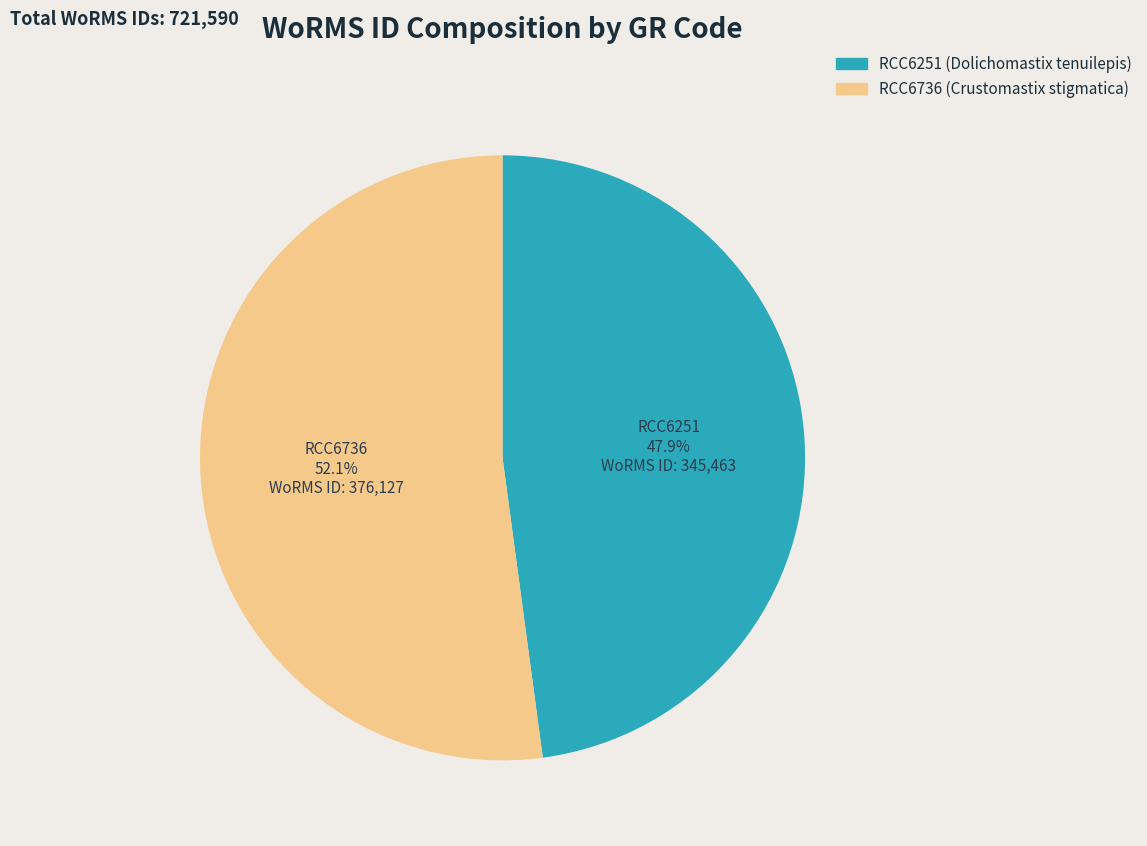

What portion of the pie excludes RCC6736?

47.9%